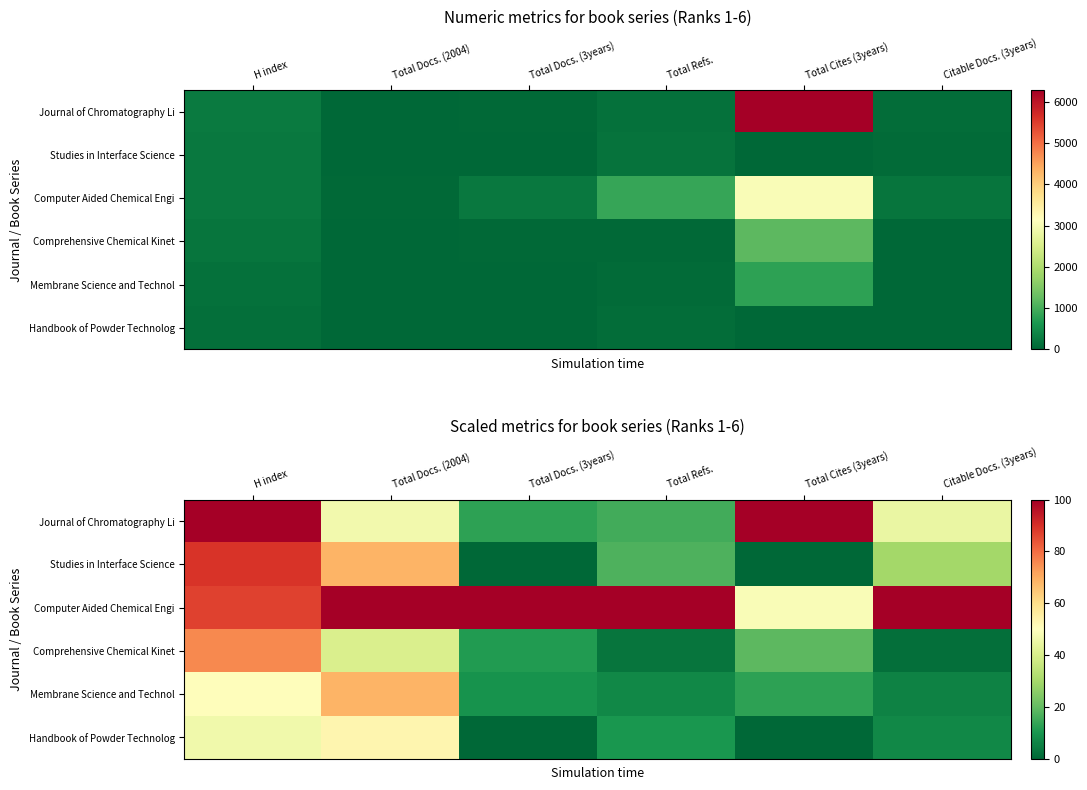

Is it true that Computer Aided Chemical Engi equals 87.0 at H index?

True